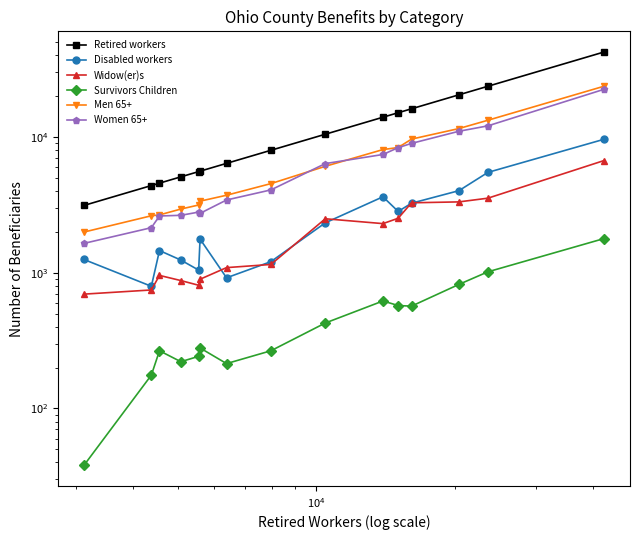

True or false: Retired workers and Disabled workers cross at least once.

False